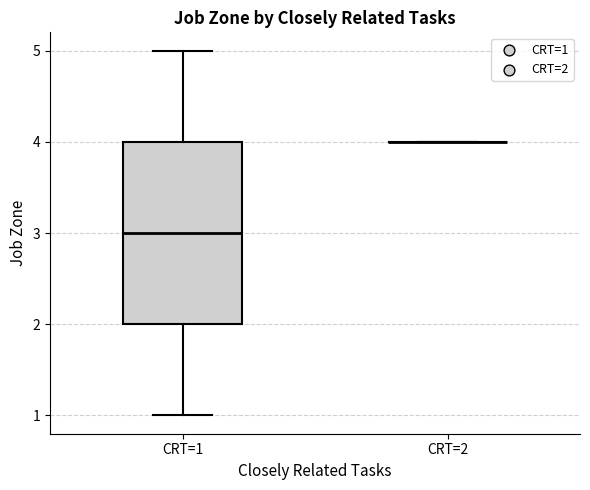

Which box is the tallest, from its lower edge to its upper edge?

CRT=1